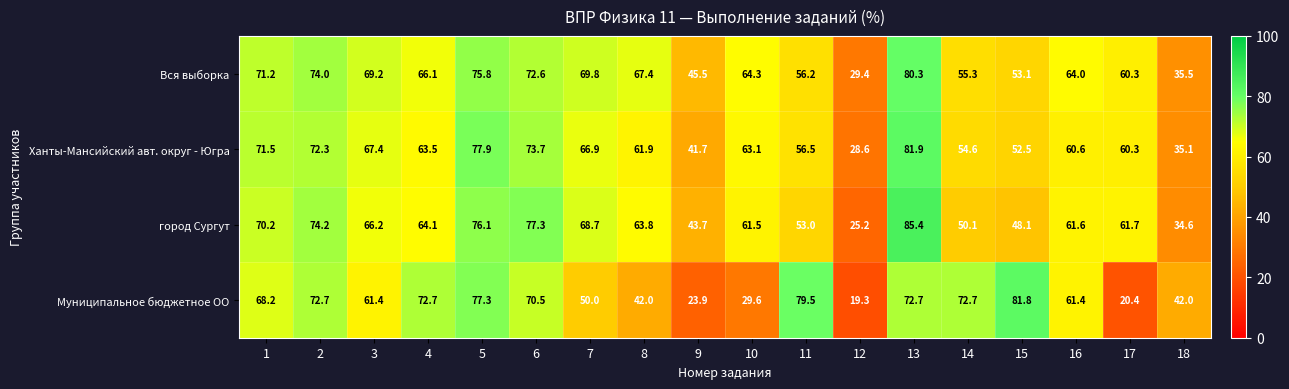

What is the lowest value of the город Сургут series?

25.2